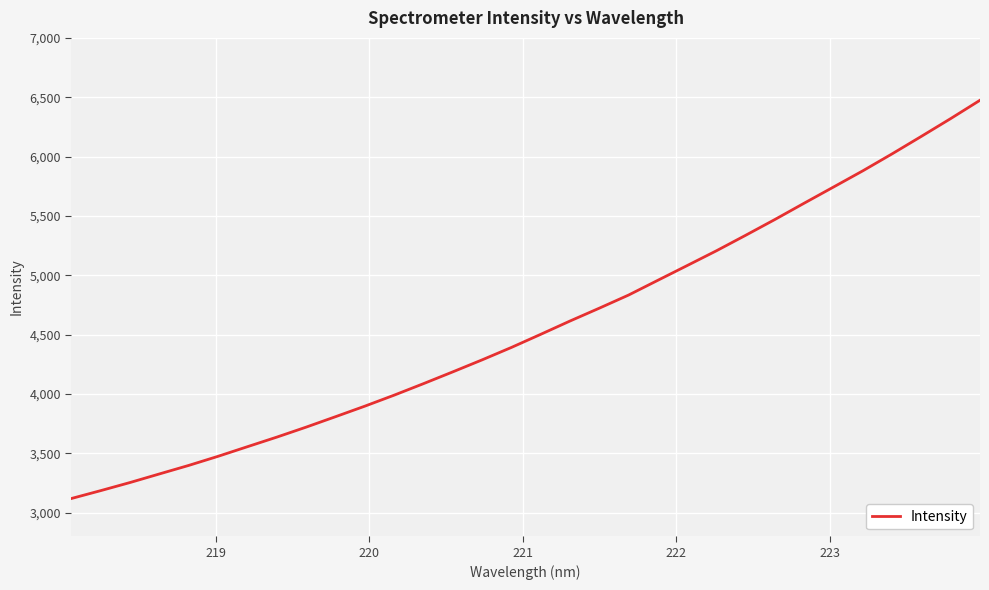

What is the greatest value displayed?

6474.4